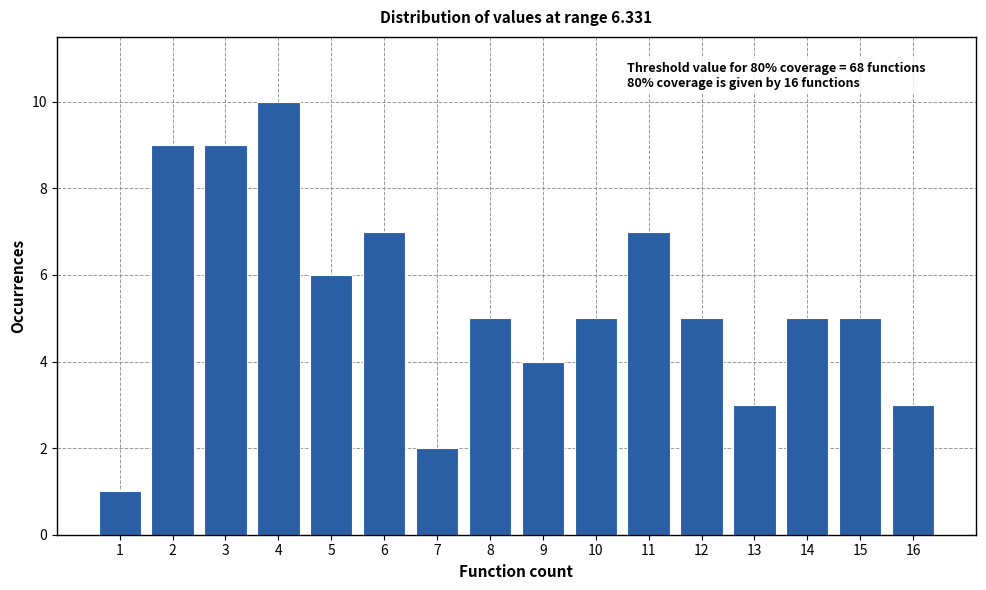

Reading left to right, extract all data points from this chart.

1=1	2=9	3=9	4=10	5=6	6=7	7=2	8=5	9=4	10=5	11=7	12=5	13=3	14=5	15=5	16=3